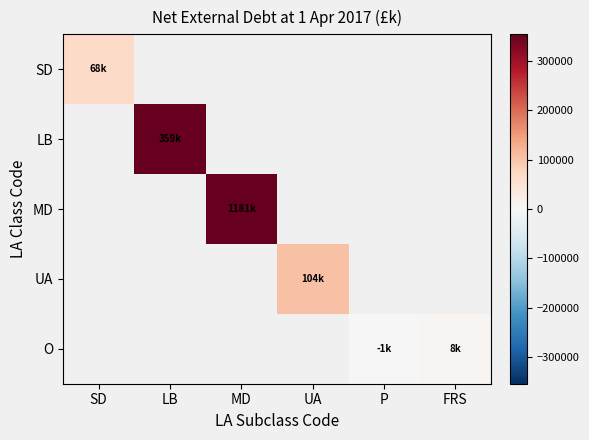

List the series in order of their overall mean, lowest first.

SD, LB, MD, UA, O